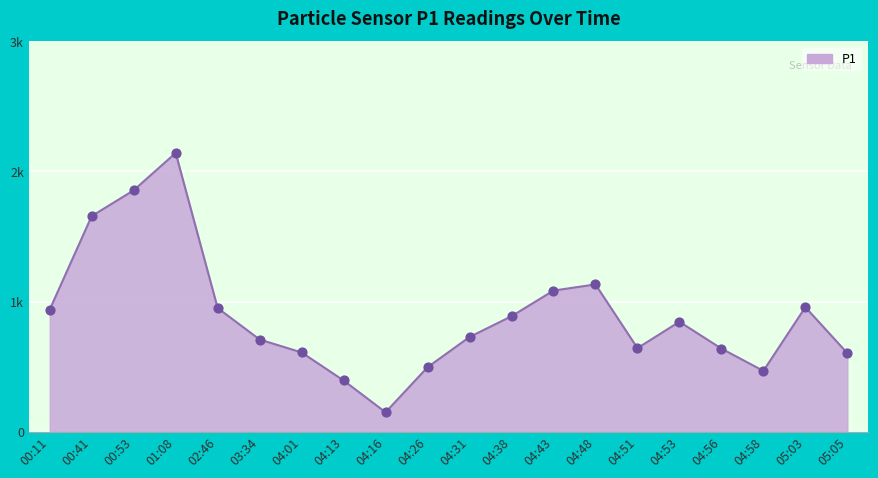

Does the chart have visible grid lines?

Yes